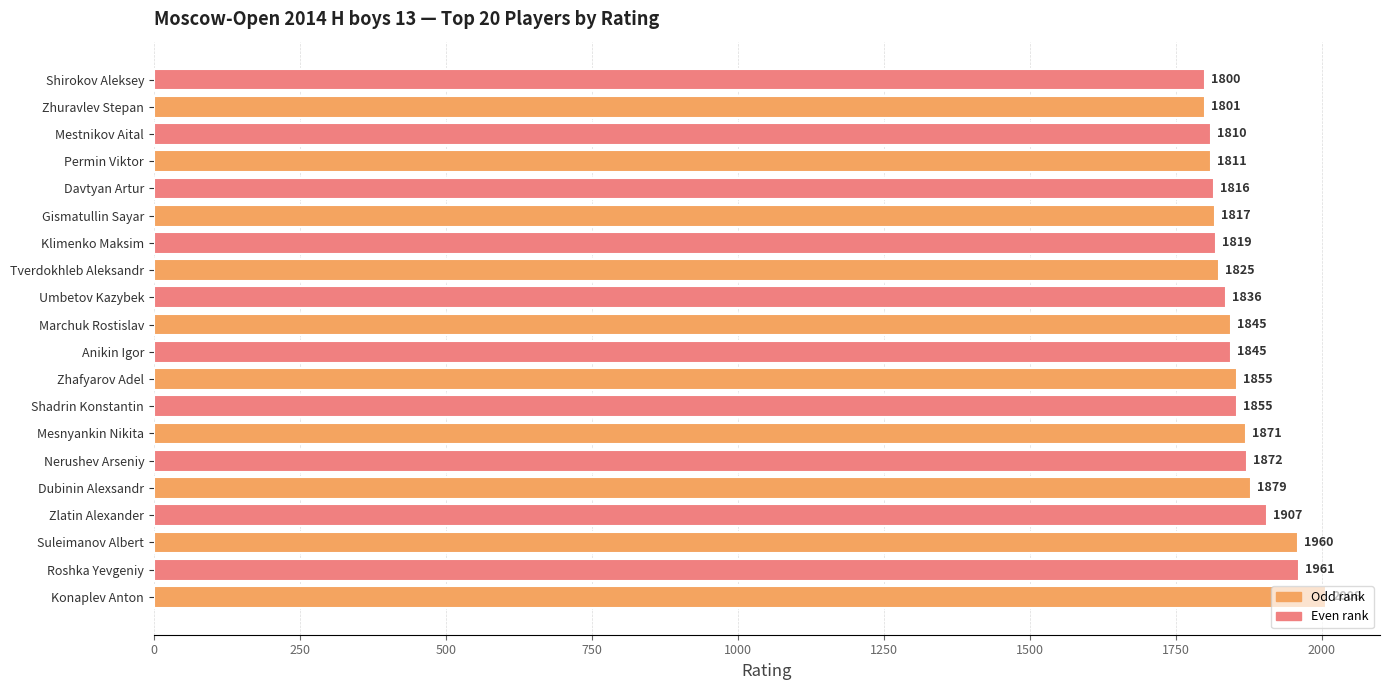

How many data points are less than 1845?

9